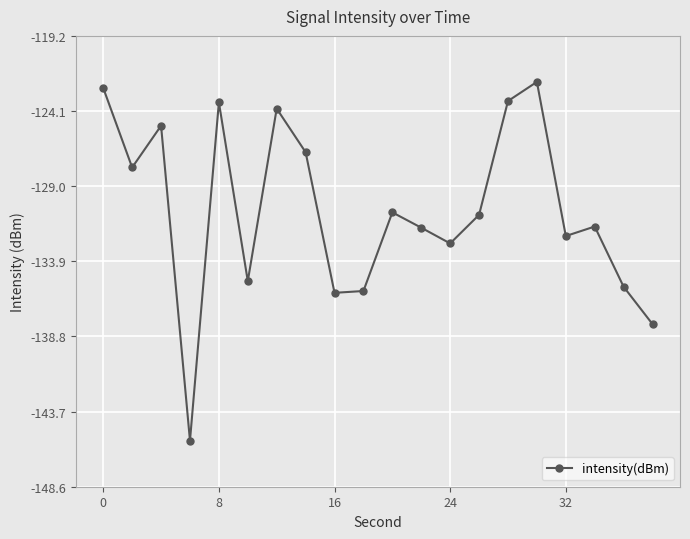

What is the value of the 3rd point from the left?

-125.0